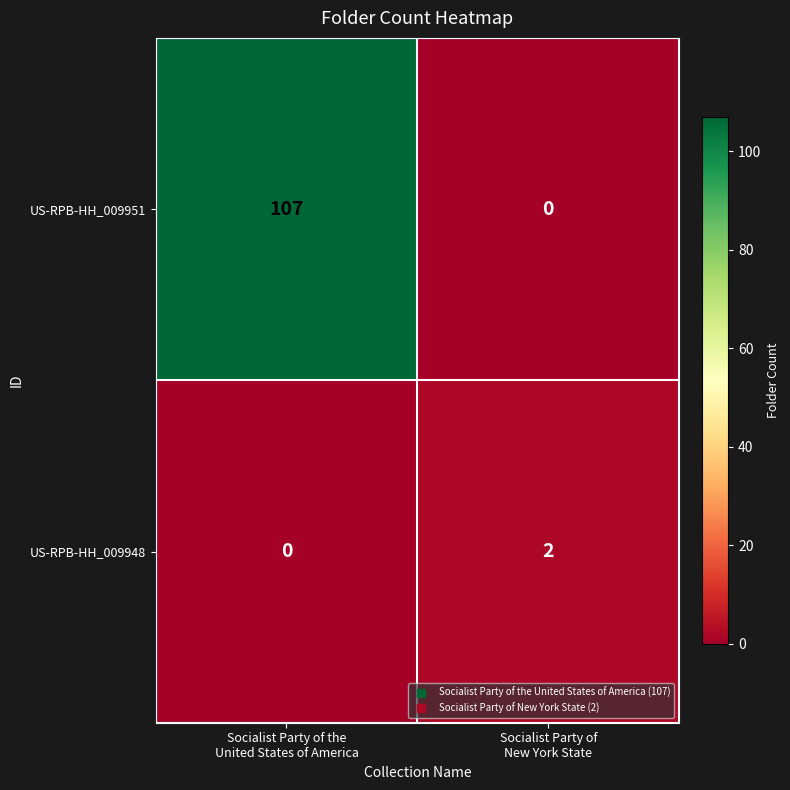

List the series in order of their overall mean, highest first.

US-RPB-HH_009951, US-RPB-HH_009948